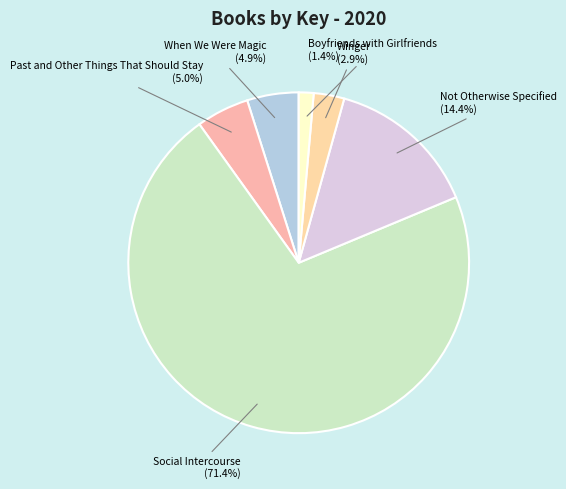

Count the number of slices in the pie.

6